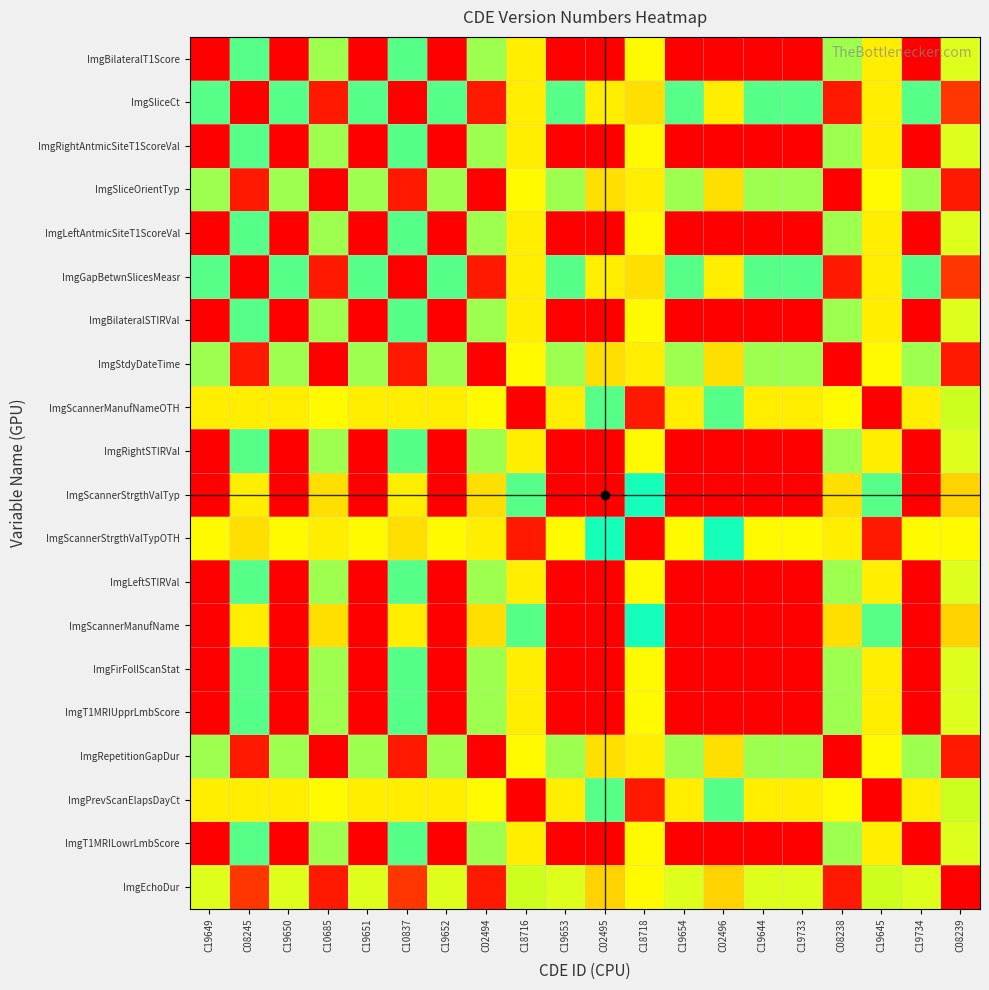

Reading left to right, list all the values displayed in this chart.

ImgBilateralT1Score: C19649=0.0	C08245=2.0	C19650=0.0	C10685=2.1	C19651=0.0	C10837=2.0	C19652=0.0	C02494=2.1	C18716=1.0	C19653=0.0	C02495=3.0	C18718=1.1	C19654=0.0	C02496=3.0	C19644=0.0	C19733=0.0	C08238=2.1	C19645=1.0	C19734=0.0	C08239=2.2
ImgSliceCt: C19649=2.0	C08245=0.0	C19650=2.0	C10685=0.1	C19651=2.0	C10837=0.0	C19652=2.0	C02494=0.1	C18716=1.0	C19653=2.0	C02495=1.0	C18718=0.9	C19654=2.0	C02496=1.0	C19644=2.0	C19733=2.0	C08238=0.1	C19645=1.0	C19734=2.0	C08239=0.2
ImgRightAntmicSiteT1ScoreVal: C19649=0.0	C08245=2.0	C19650=0.0	C10685=2.1	C19651=0.0	C10837=2.0	C19652=0.0	C02494=2.1	C18716=1.0	C19653=0.0	C02495=3.0	C18718=1.1	C19654=0.0	C02496=3.0	C19644=0.0	C19733=0.0	C08238=2.1	C19645=1.0	C19734=0.0	C08239=2.2
ImgSliceOrientTyp: C19649=2.1	C08245=0.1	C19650=2.1	C10685=0.0	C19651=2.1	C10837=0.1	C19652=2.1	C02494=0.0	C18716=1.1	C19653=2.1	C02495=0.9	C18718=1.0	C19654=2.1	C02496=0.9	C19644=2.1	C19733=2.1	C08238=0.0	C19645=1.1	C19734=2.1	C08239=0.1
ImgLeftAntmicSiteT1ScoreVal: C19649=0.0	C08245=2.0	C19650=0.0	C10685=2.1	C19651=0.0	C10837=2.0	C19652=0.0	C02494=2.1	C18716=1.0	C19653=0.0	C02495=3.0	C18718=1.1	C19654=0.0	C02496=3.0	C19644=0.0	C19733=0.0	C08238=2.1	C19645=1.0	C19734=0.0	C08239=2.2
ImgGapBetwnSlicesMeasr: C19649=2.0	C08245=0.0	C19650=2.0	C10685=0.1	C19651=2.0	C10837=0.0	C19652=2.0	C02494=0.1	C18716=1.0	C19653=2.0	C02495=1.0	C18718=0.9	C19654=2.0	C02496=1.0	C19644=2.0	C19733=2.0	C08238=0.1	C19645=1.0	C19734=2.0	C08239=0.2
ImgBilateralSTIRVal: C19649=0.0	C08245=2.0	C19650=0.0	C10685=2.1	C19651=0.0	C10837=2.0	C19652=0.0	C02494=2.1	C18716=1.0	C19653=0.0	C02495=3.0	C18718=1.1	C19654=0.0	C02496=3.0	C19644=0.0	C19733=0.0	C08238=2.1	C19645=1.0	C19734=0.0	C08239=2.2
ImgStdyDateTime: C19649=2.1	C08245=0.1	C19650=2.1	C10685=0.0	C19651=2.1	C10837=0.1	C19652=2.1	C02494=0.0	C18716=1.1	C19653=2.1	C02495=0.9	C18718=1.0	C19654=2.1	C02496=0.9	C19644=2.1	C19733=2.1	C08238=0.0	C19645=1.1	C19734=2.1	C08239=0.1
ImgScannerManufNameOTH: C19649=1.0	C08245=1.0	C19650=1.0	C10685=1.1	C19651=1.0	C10837=1.0	C19652=1.0	C02494=1.1	C18716=0.0	C19653=1.0	C02495=2.0	C18718=0.1	C19654=1.0	C02496=2.0	C19644=1.0	C19733=1.0	C08238=1.1	C19645=0.0	C19734=1.0	C08239=1.2
ImgRightSTIRVal: C19649=0.0	C08245=2.0	C19650=0.0	C10685=2.1	C19651=0.0	C10837=2.0	C19652=0.0	C02494=2.1	C18716=1.0	C19653=0.0	C02495=3.0	C18718=1.1	C19654=0.0	C02496=3.0	C19644=0.0	C19733=0.0	C08238=2.1	C19645=1.0	C19734=0.0	C08239=2.2
ImgScannerStrgthValTyp: C19649=3.0	C08245=1.0	C19650=3.0	C10685=0.9	C19651=3.0	C10837=1.0	C19652=3.0	C02494=0.9	C18716=2.0	C19653=3.0	C02495=0.0	C18718=1.9	C19654=3.0	C02496=0.0	C19644=3.0	C19733=3.0	C08238=0.9	C19645=2.0	C19734=3.0	C08239=0.8
ImgScannerStrgthValTypOTH: C19649=1.1	C08245=0.9	C19650=1.1	C10685=1.0	C19651=1.1	C10837=0.9	C19652=1.1	C02494=1.0	C18716=0.1	C19653=1.1	C02495=1.9	C18718=0.0	C19654=1.1	C02496=1.9	C19644=1.1	C19733=1.1	C08238=1.0	C19645=0.1	C19734=1.1	C08239=1.1
ImgLeftSTIRVal: C19649=0.0	C08245=2.0	C19650=0.0	C10685=2.1	C19651=0.0	C10837=2.0	C19652=0.0	C02494=2.1	C18716=1.0	C19653=0.0	C02495=3.0	C18718=1.1	C19654=0.0	C02496=3.0	C19644=0.0	C19733=0.0	C08238=2.1	C19645=1.0	C19734=0.0	C08239=2.2
ImgScannerManufName: C19649=3.0	C08245=1.0	C19650=3.0	C10685=0.9	C19651=3.0	C10837=1.0	C19652=3.0	C02494=0.9	C18716=2.0	C19653=3.0	C02495=0.0	C18718=1.9	C19654=3.0	C02496=0.0	C19644=3.0	C19733=3.0	C08238=0.9	C19645=2.0	C19734=3.0	C08239=0.8
ImgFirFollScanStat: C19649=0.0	C08245=2.0	C19650=0.0	C10685=2.1	C19651=0.0	C10837=2.0	C19652=0.0	C02494=2.1	C18716=1.0	C19653=0.0	C02495=3.0	C18718=1.1	C19654=0.0	C02496=3.0	C19644=0.0	C19733=0.0	C08238=2.1	C19645=1.0	C19734=0.0	C08239=2.2
ImgT1MRIUpprLmbScore: C19649=0.0	C08245=2.0	C19650=0.0	C10685=2.1	C19651=0.0	C10837=2.0	C19652=0.0	C02494=2.1	C18716=1.0	C19653=0.0	C02495=3.0	C18718=1.1	C19654=0.0	C02496=3.0	C19644=0.0	C19733=0.0	C08238=2.1	C19645=1.0	C19734=0.0	C08239=2.2
ImgRepetitionGapDur: C19649=2.1	C08245=0.1	C19650=2.1	C10685=0.0	C19651=2.1	C10837=0.1	C19652=2.1	C02494=0.0	C18716=1.1	C19653=2.1	C02495=0.9	C18718=1.0	C19654=2.1	C02496=0.9	C19644=2.1	C19733=2.1	C08238=0.0	C19645=1.1	C19734=2.1	C08239=0.1
ImgPrevScanElapsDayCt: C19649=1.0	C08245=1.0	C19650=1.0	C10685=1.1	C19651=1.0	C10837=1.0	C19652=1.0	C02494=1.1	C18716=0.0	C19653=1.0	C02495=2.0	C18718=0.1	C19654=1.0	C02496=2.0	C19644=1.0	C19733=1.0	C08238=1.1	C19645=0.0	C19734=1.0	C08239=1.2
ImgT1MRILowrLmbScore: C19649=0.0	C08245=2.0	C19650=0.0	C10685=2.1	C19651=0.0	C10837=2.0	C19652=0.0	C02494=2.1	C18716=1.0	C19653=0.0	C02495=3.0	C18718=1.1	C19654=0.0	C02496=3.0	C19644=0.0	C19733=0.0	C08238=2.1	C19645=1.0	C19734=0.0	C08239=2.2
ImgEchoDur: C19649=2.2	C08245=0.2	C19650=2.2	C10685=0.1	C19651=2.2	C10837=0.2	C19652=2.2	C02494=0.1	C18716=1.2	C19653=2.2	C02495=0.8	C18718=1.1	C19654=2.2	C02496=0.8	C19644=2.2	C19733=2.2	C08238=0.1	C19645=1.2	C19734=2.2	C08239=0.0